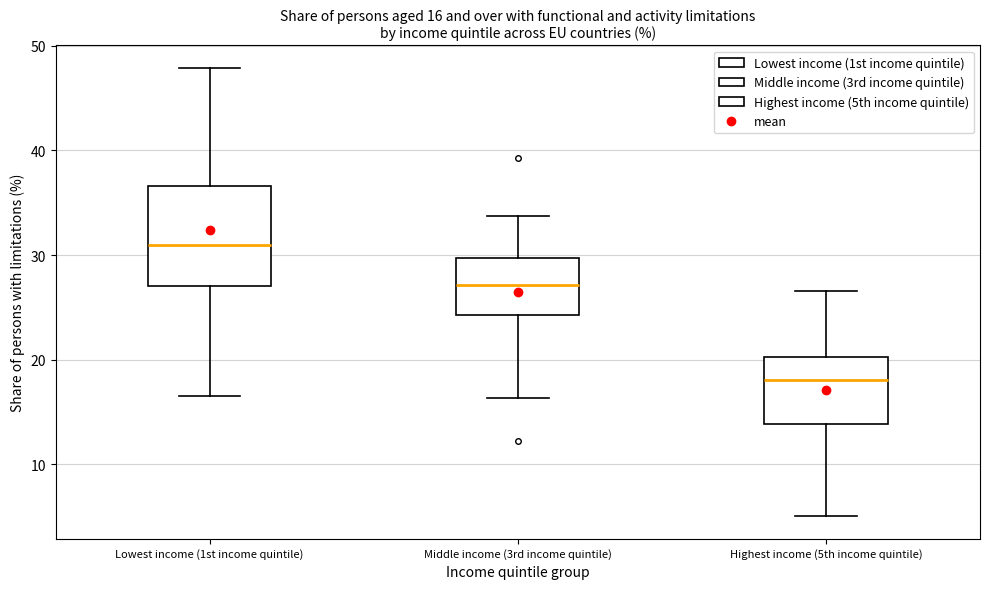

Which box has the lowest median line?

Highest income (5th income quintile)